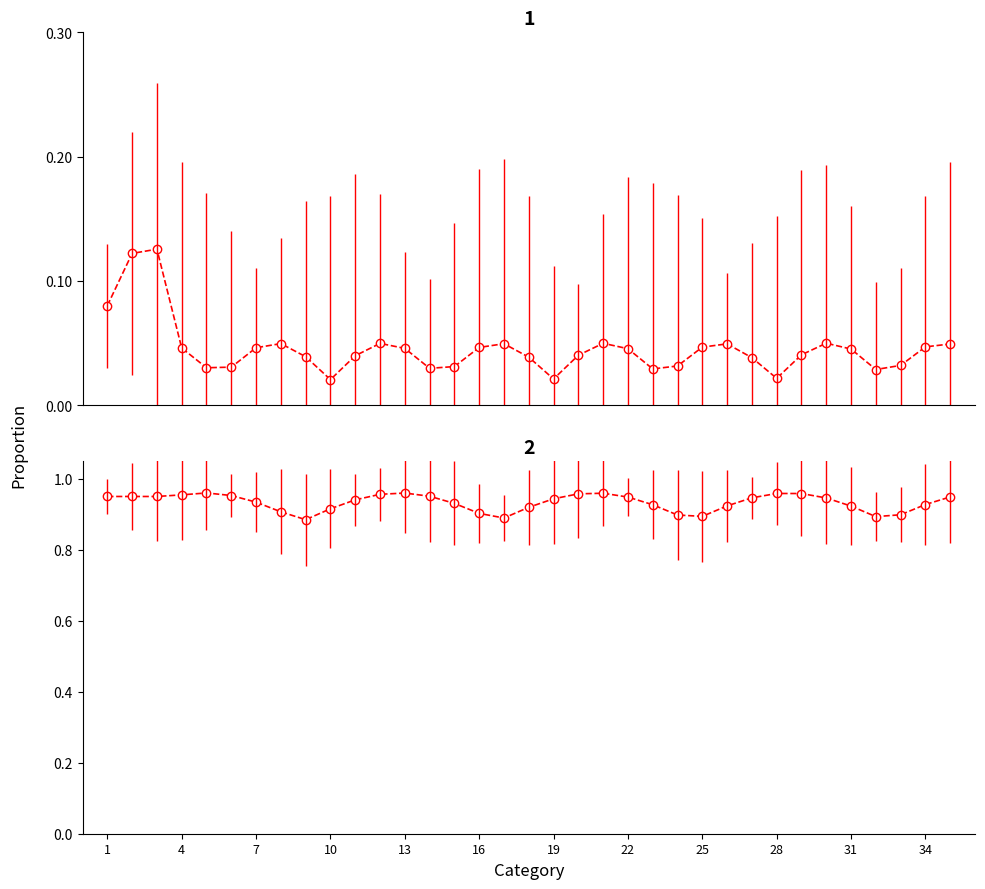

What is the difference between the maximum and minimum values in the D00 series?

0.1